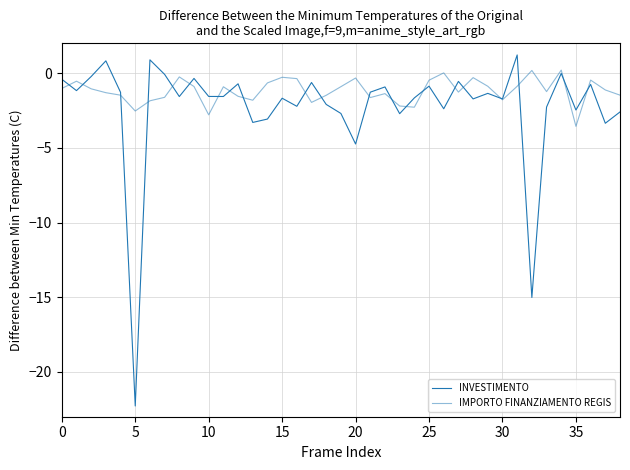

Which series ends up on top after the final intersection of IMPORTO FINANZIAMENTO REGIS and INVESTIMENTO?

IMPORTO FINANZIAMENTO REGIS